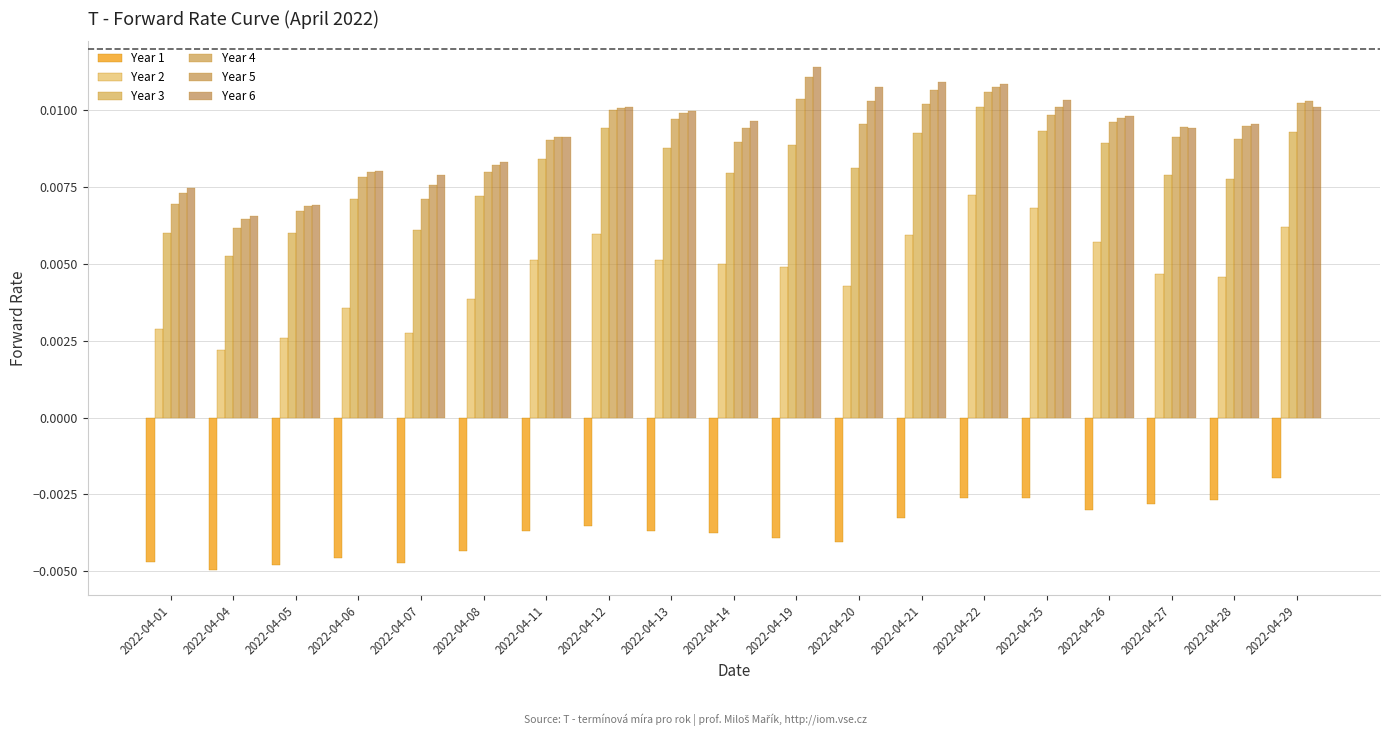

The Year 2 series shows 0.0 at 2022-04-21. True or false?

False